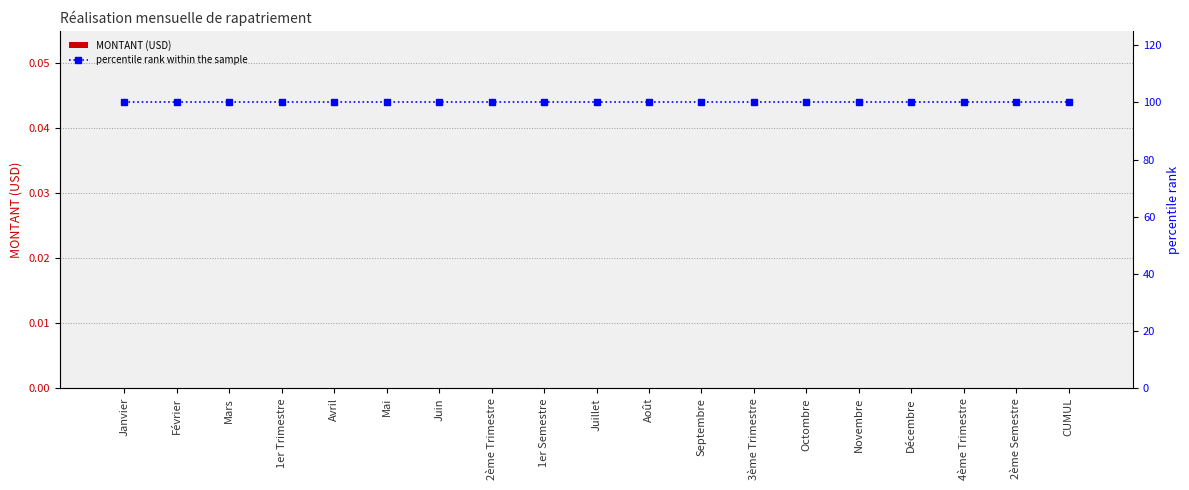

At which category is the sum across all series the highest?

Janvier